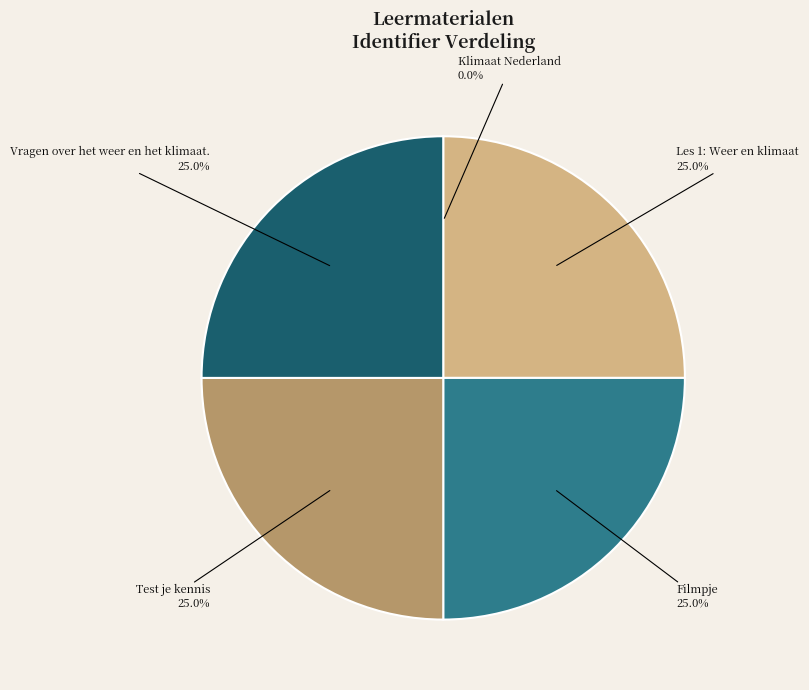

How many slices are in this pie chart?

5